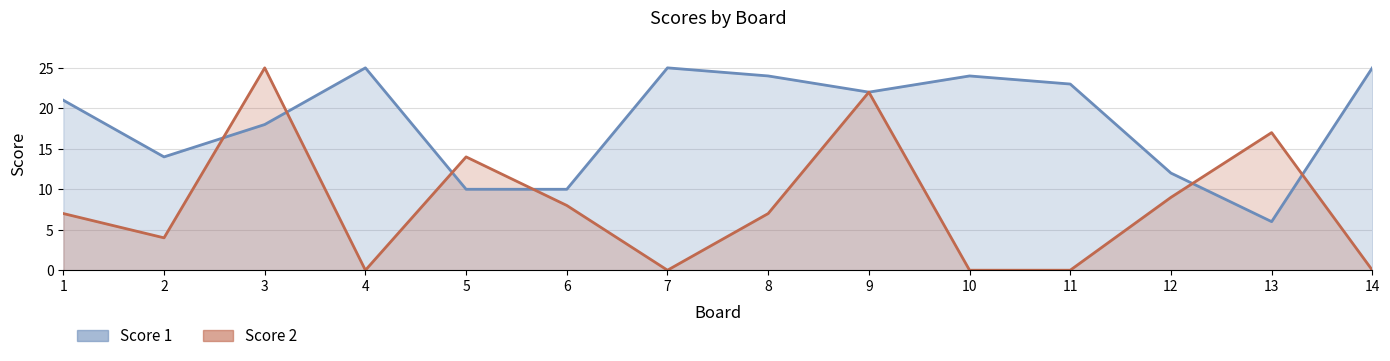

At which label does Score 1 reach its peak?

4